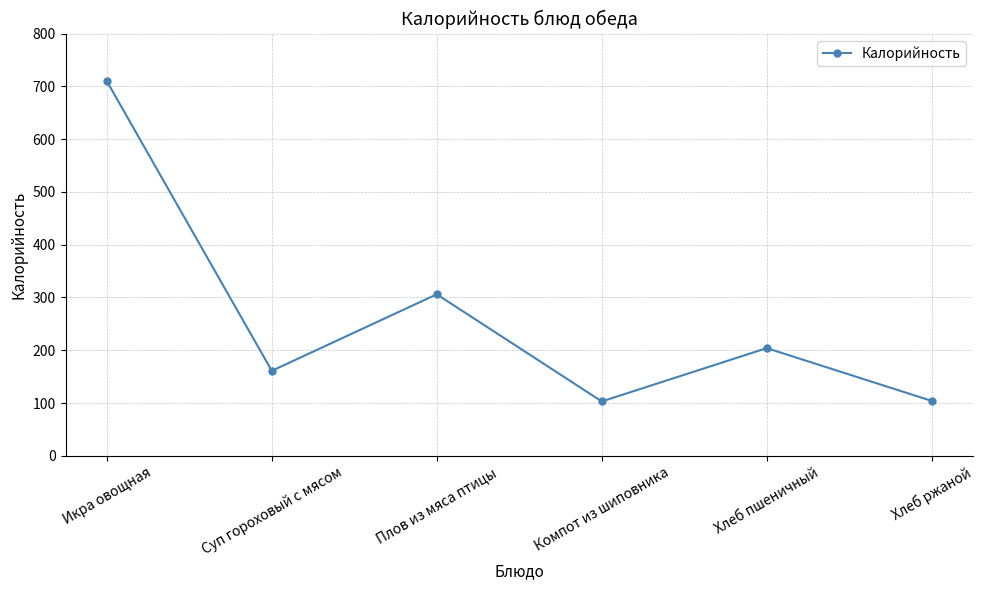

What is the label of the 5th point from the right?

Суп гороховый с мясом